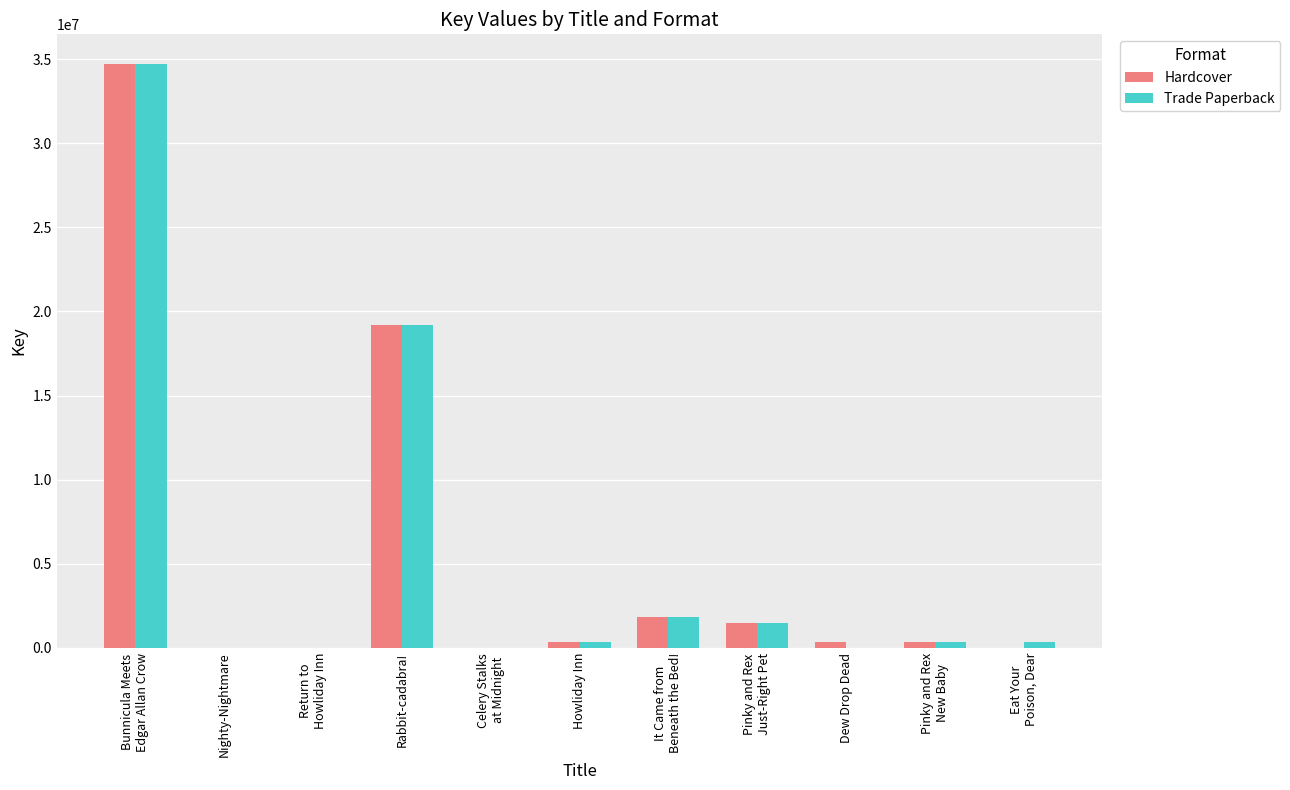

What is the maximum value for Trade Paperback?

34732792